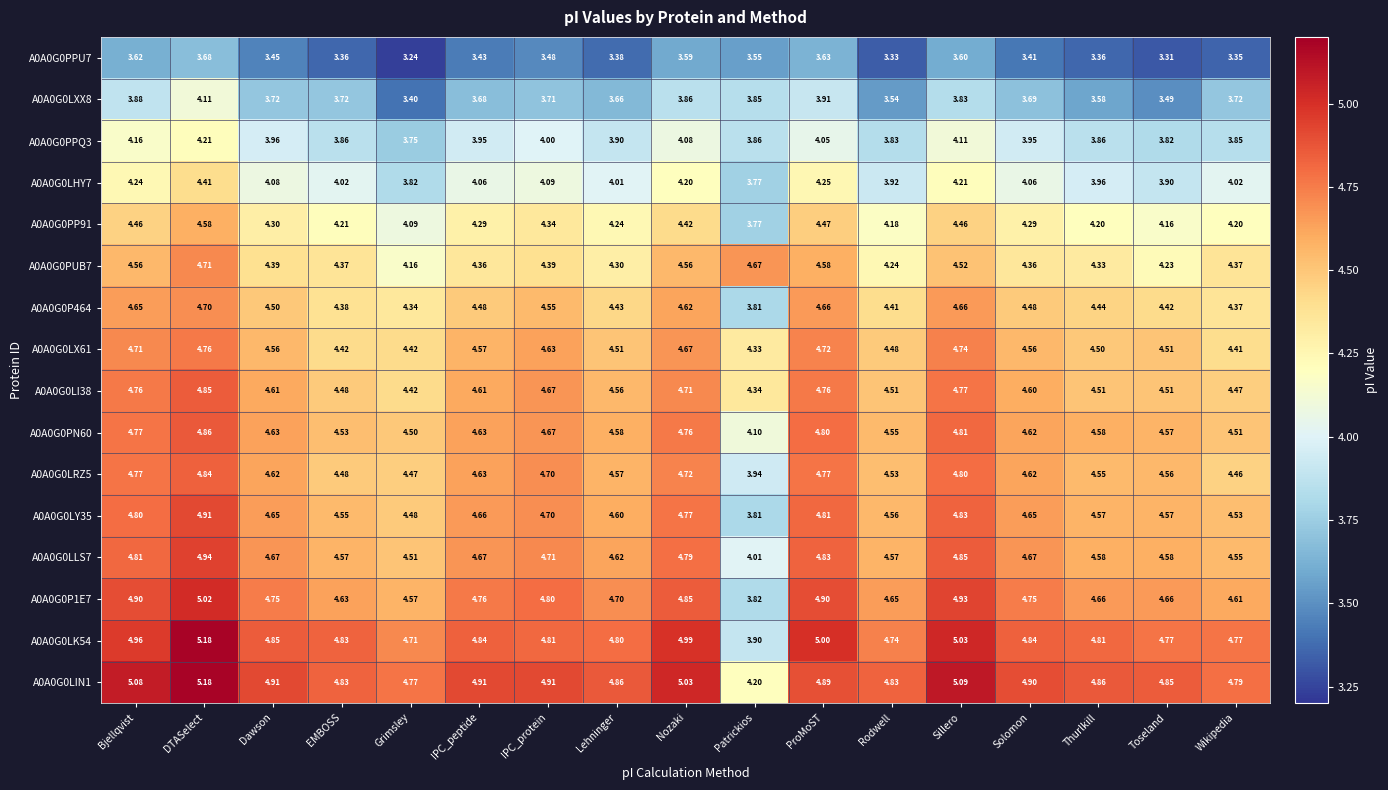

What is the maximum value shown in the chart?

5.2